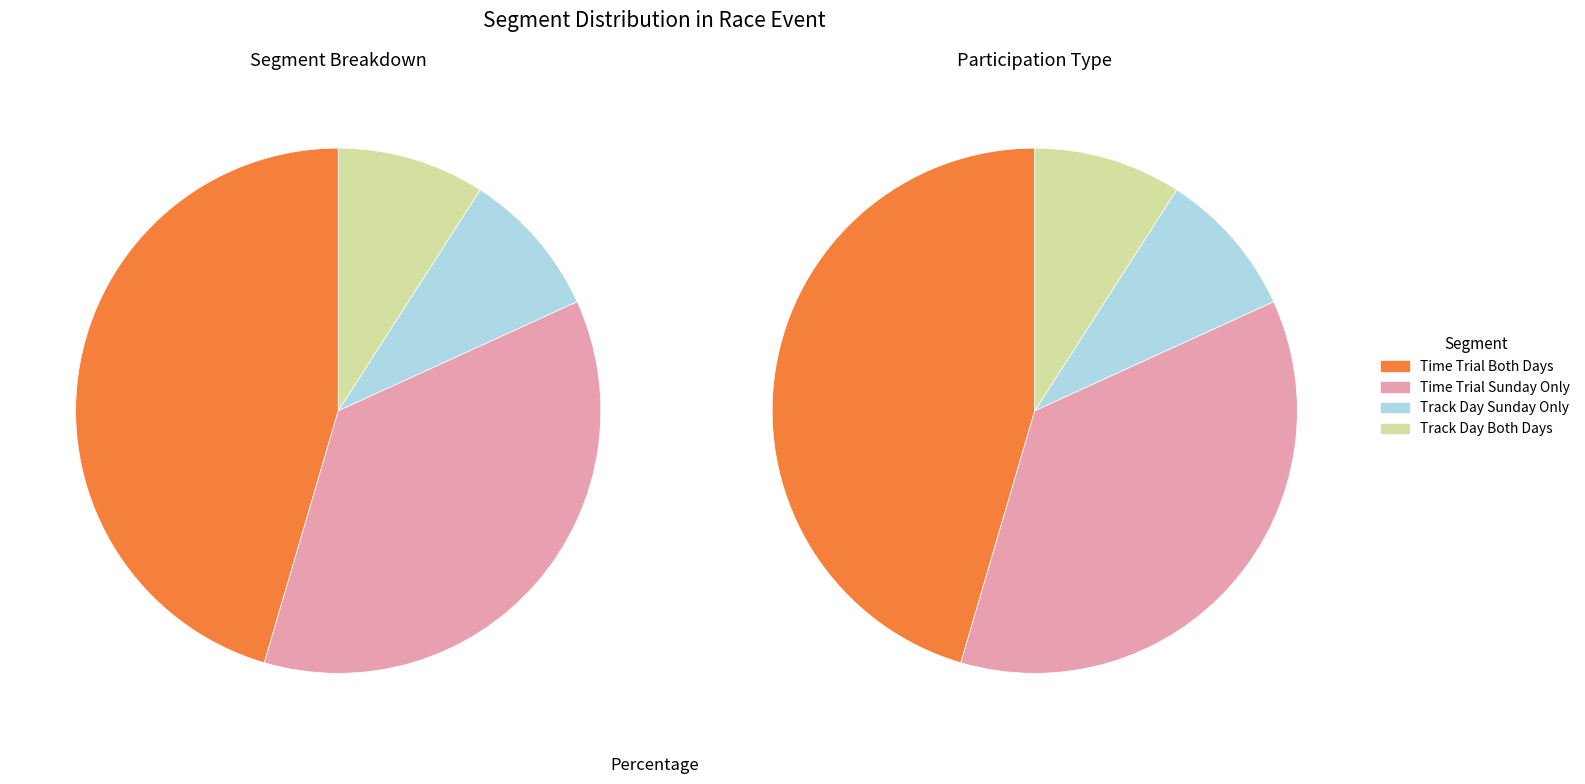

What is the total percentage of Time Trial Sunday Only and Track Day Sunday Only?

45.5%